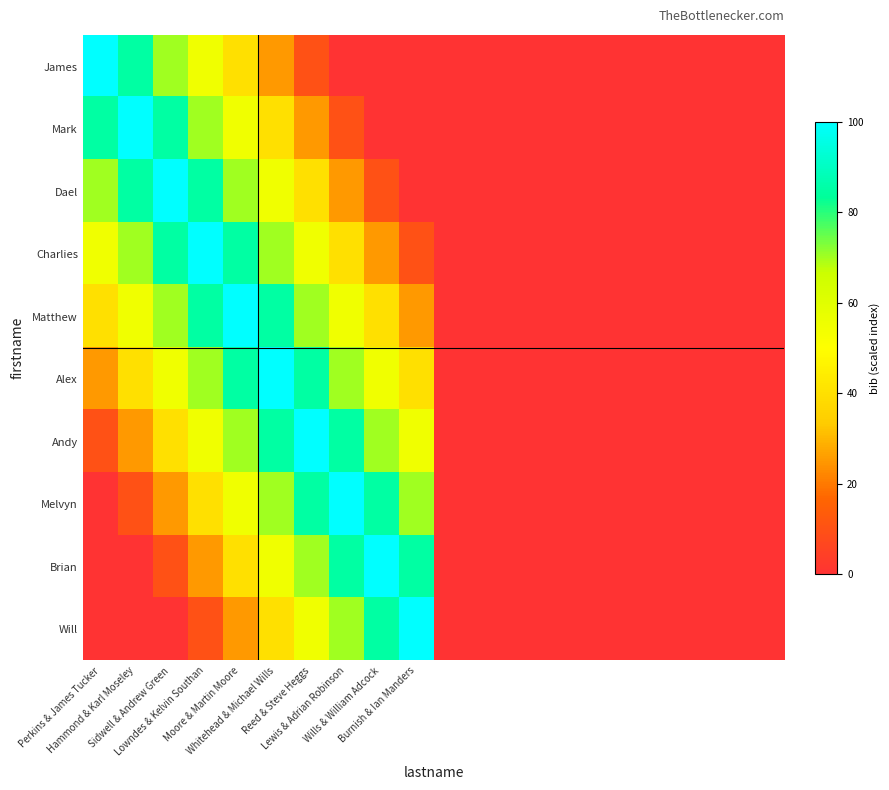

Rank the series by their maximum value, from highest to lowest.

James, Mark, Dael, Charlies, Matthew, Alex, Andy, Melvyn, Brian, Will